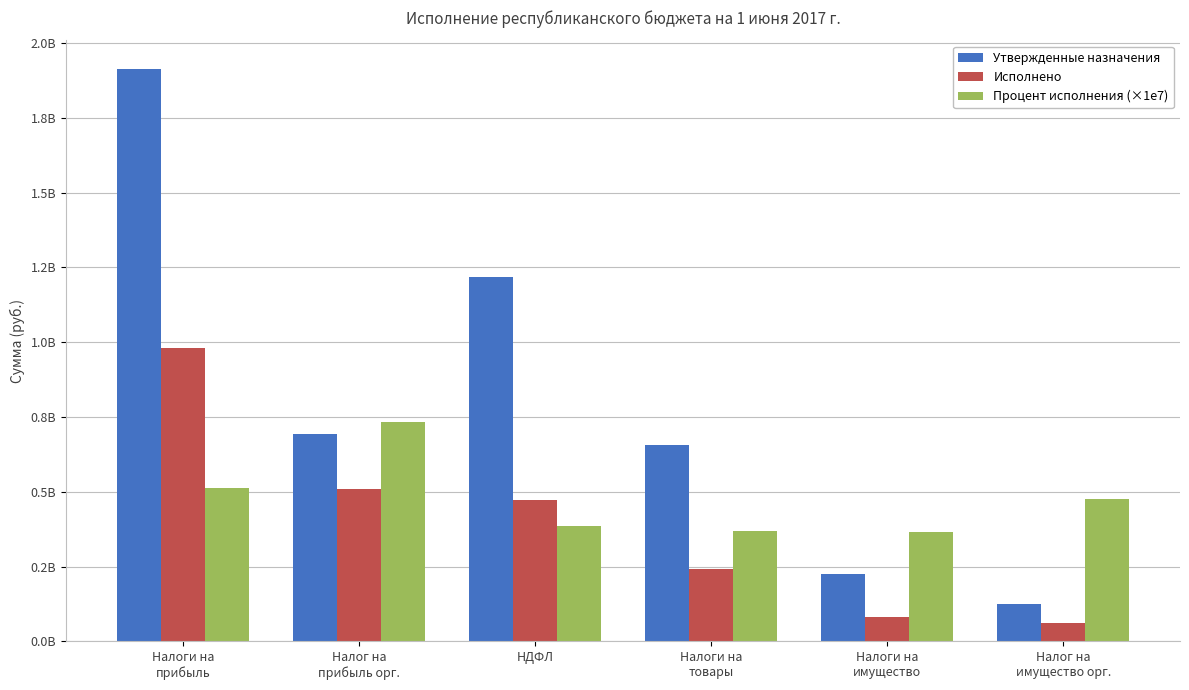

What is the maximum value shown in the chart?

1912620000.0